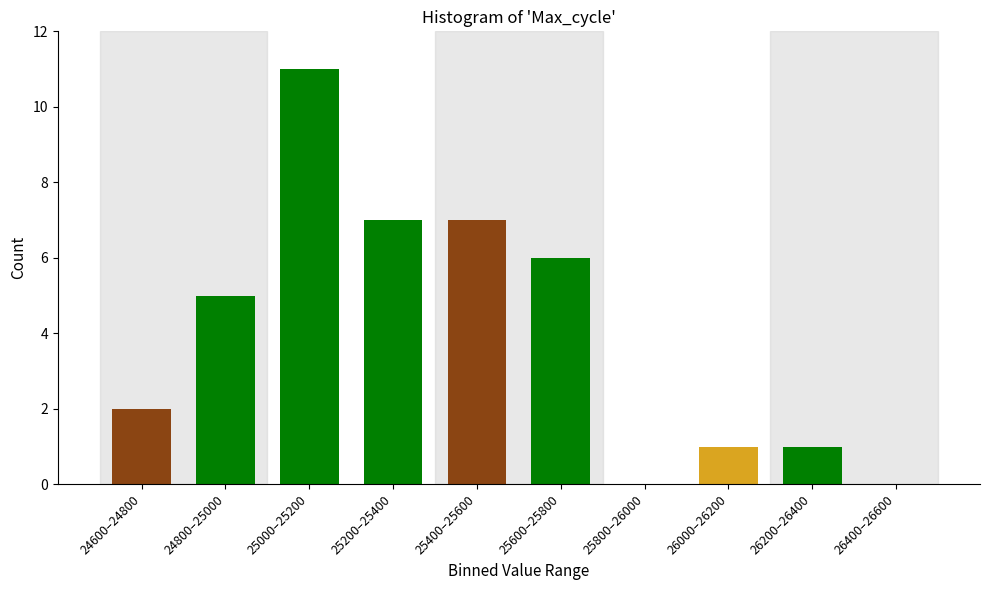

Reading left to right, transcribe all the data shown in this chart.

24600–24800=2	24800–25000=5	25000–25200=11	25200–25400=7	25400–25600=7	25600–25800=6	25800–26000=0	26000–26200=1	26200–26400=1	26400–26600=0